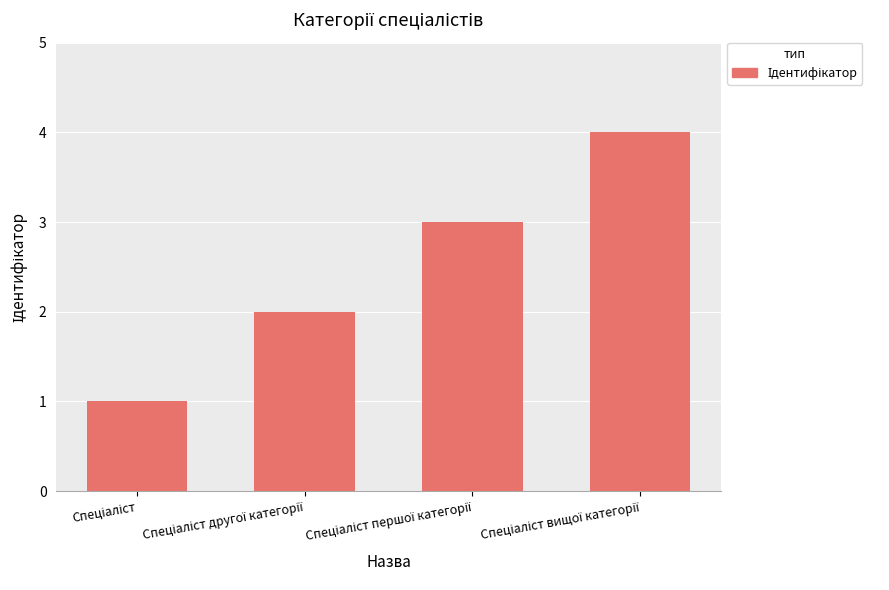

What is the minimum value shown in the chart?

1